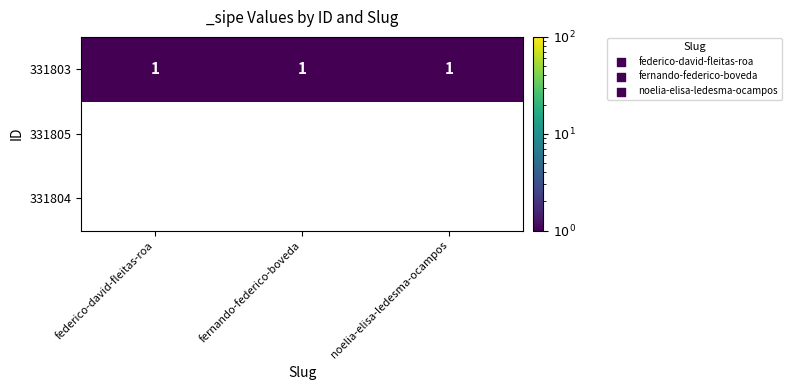

The 331803 series shows 1 at fernando-federico-boveda. True or false?

True